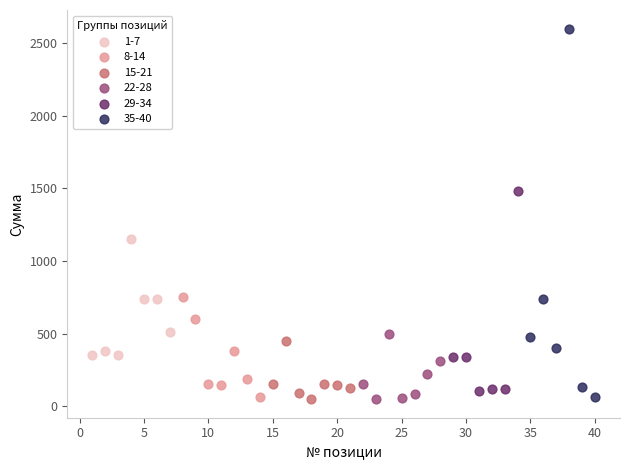

Which series has the widest spread of Y values?

35-40